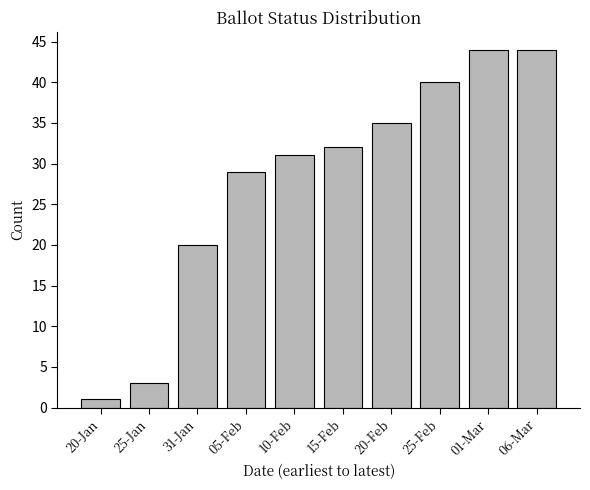

What is the label of the 3rd bar from the right?

25-Feb